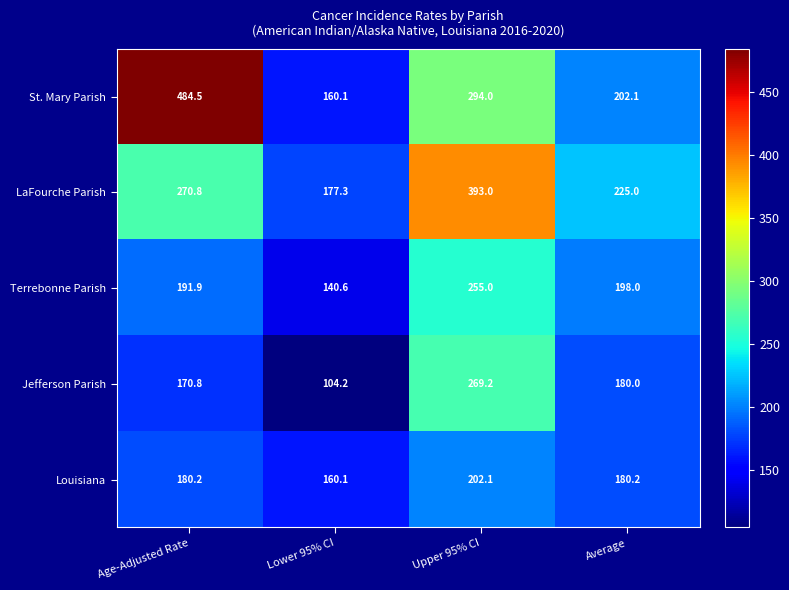

Which series has the widest spread of values?

St. Mary Parish